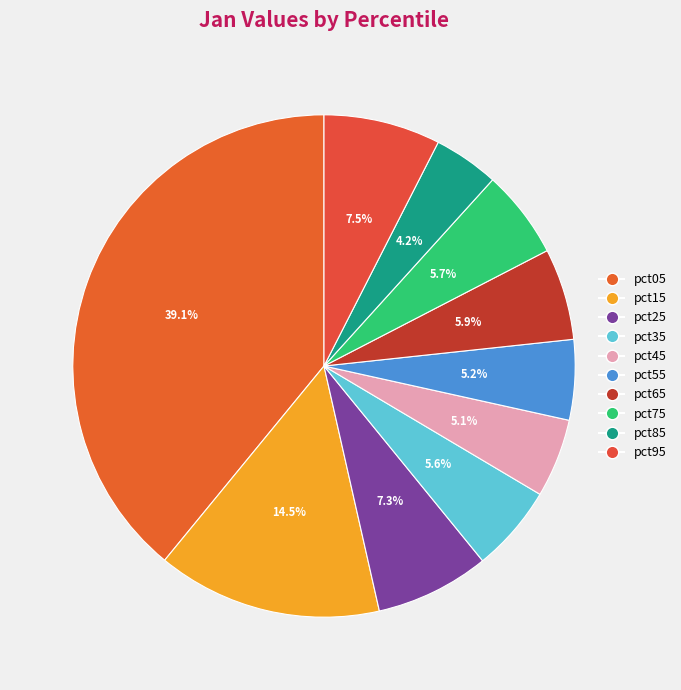

Is it true that pct25 is 21% of the pie?

False